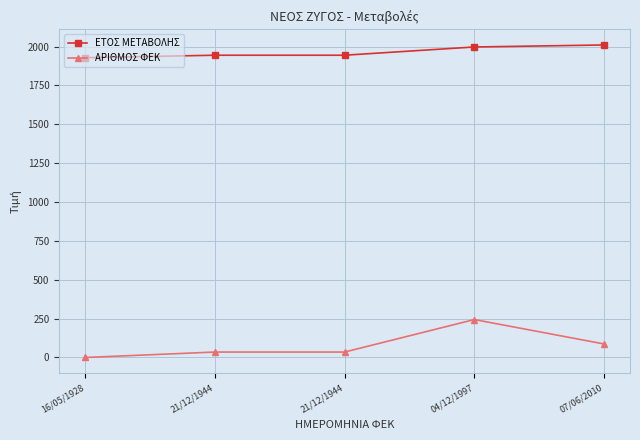

How many data points does each series have?

5